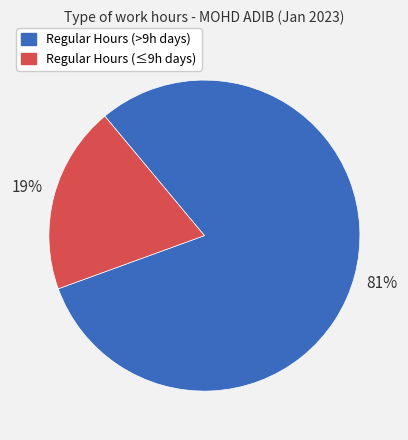

Is there a majority slice in this chart?

Yes